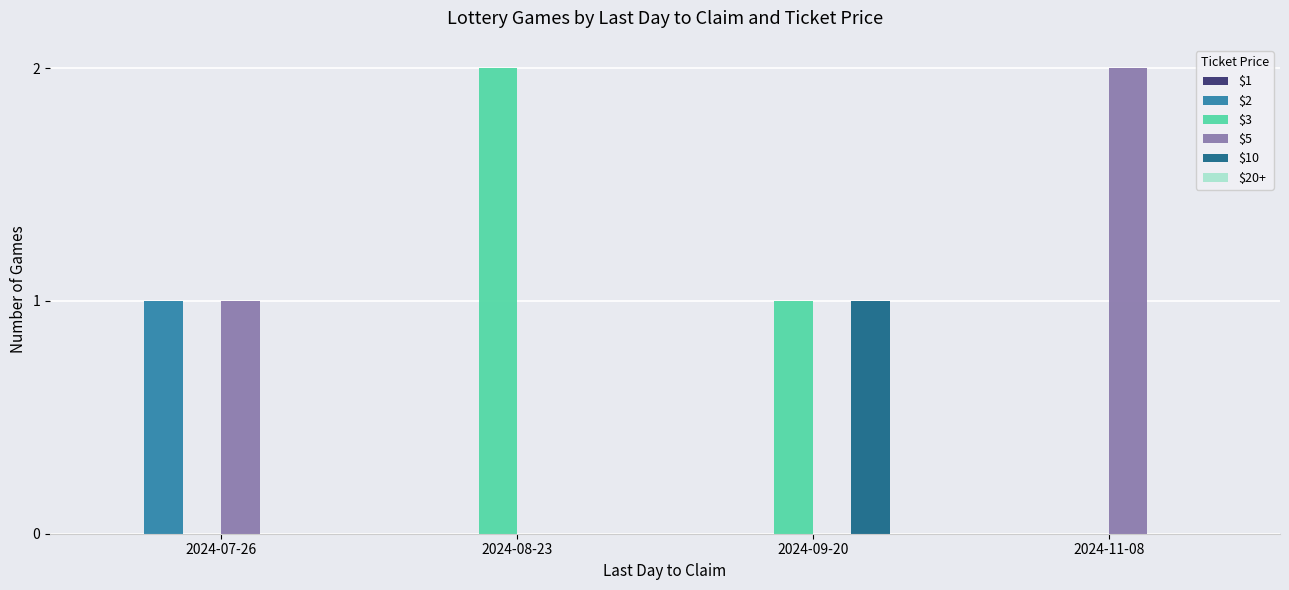

What is the sum of the $5 values at 2024-11-08 and 2024-08-23?

2